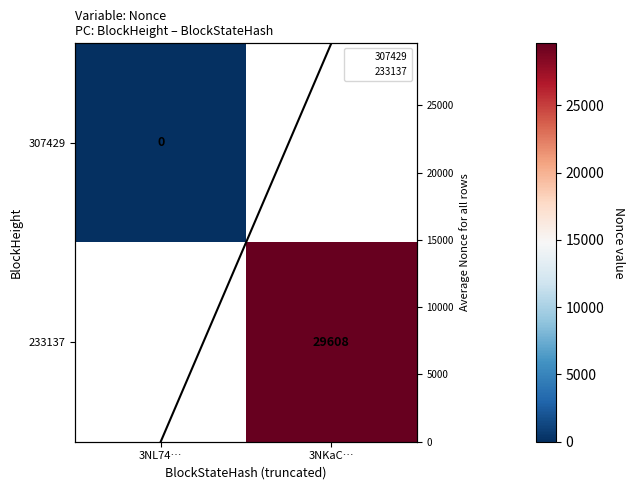

Is the value of 307429 at 3NL74… greater than the value of Nonce trend at 3NL74…?

No